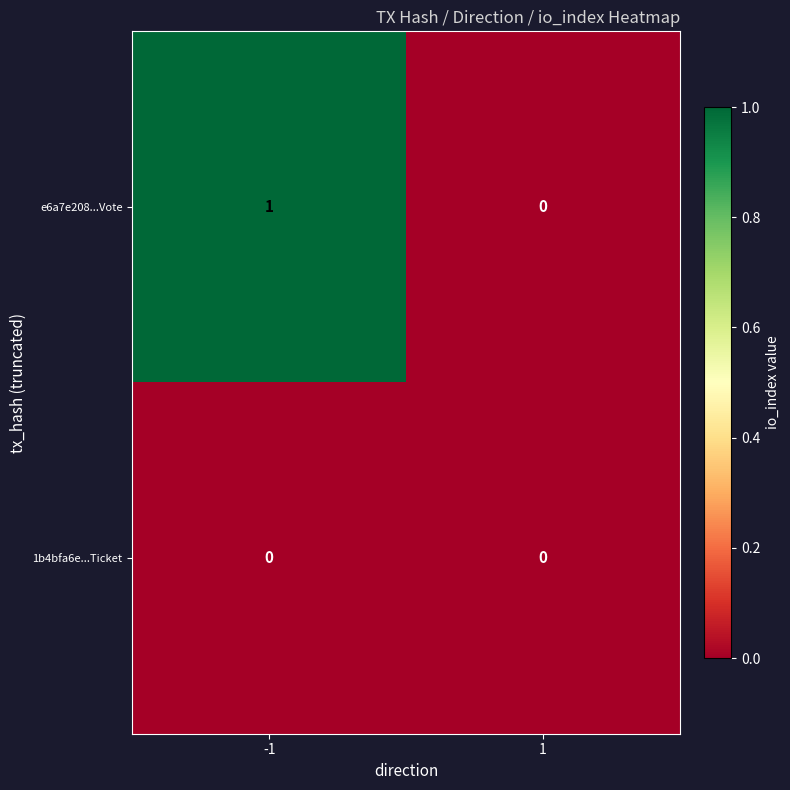

Reading left to right, extract all data points from this chart.

e6a7e208...Vote: 1	0
1b4bfa6e...Ticket: 0	0